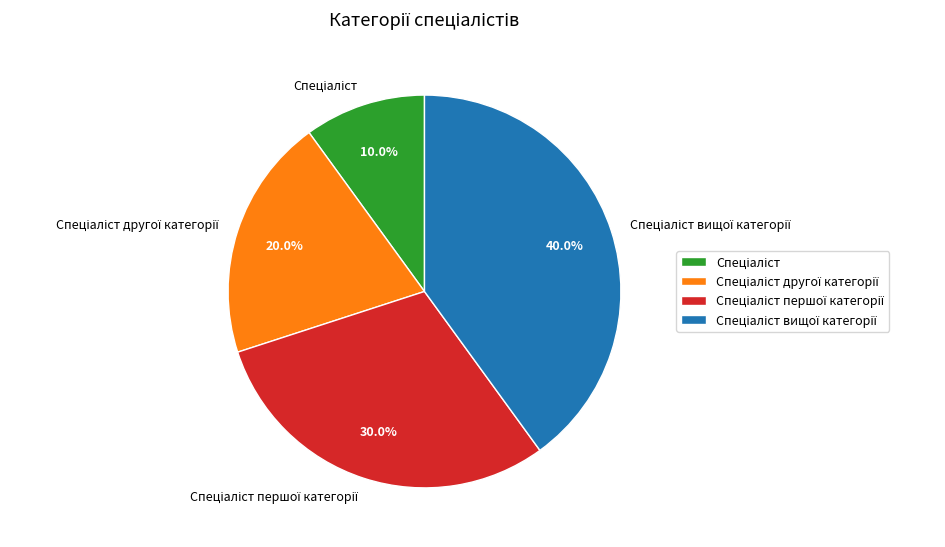

Does any single category account for the majority?

No